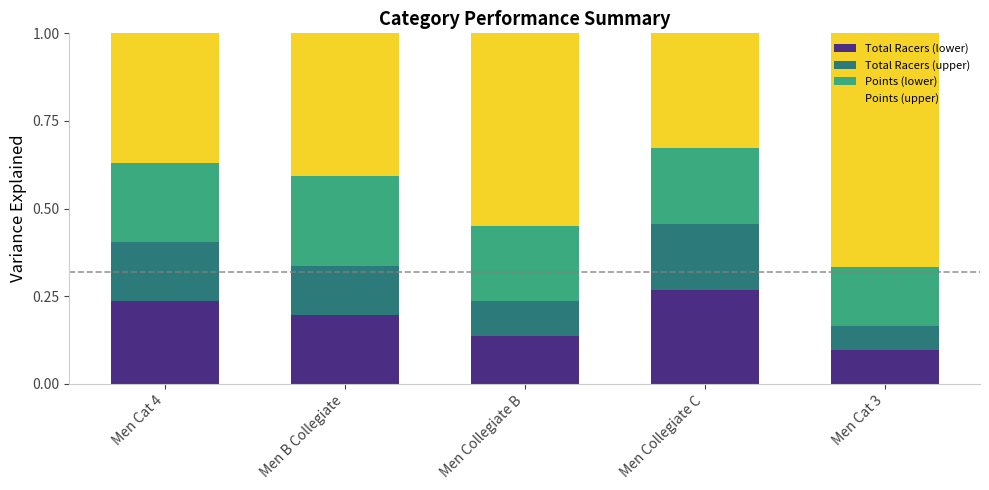

Which category has the lowest value in the Total Racers (lower) series?

Men Cat 3